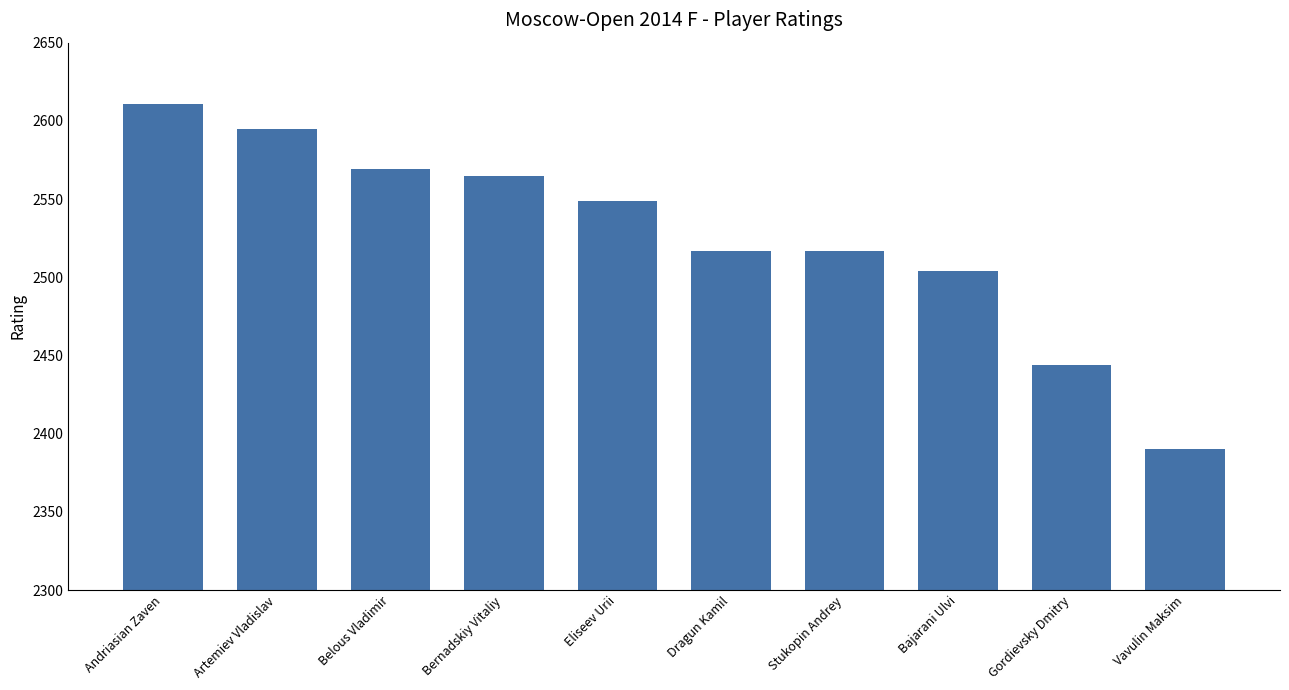

What is the change in value from Bernadskiy Vitaliy to Eliseev Urii?

-16